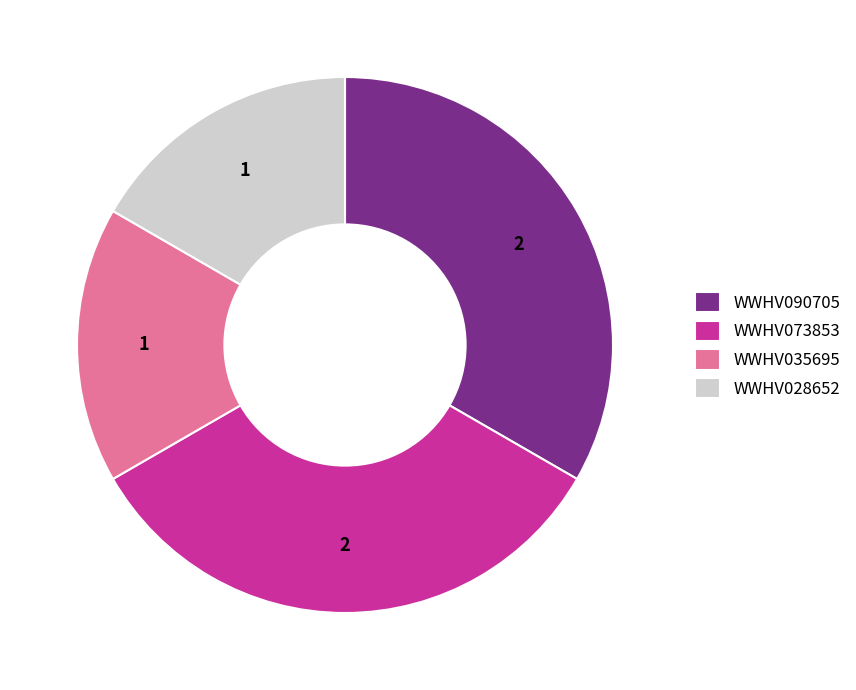

How many slices are in this pie chart?

4